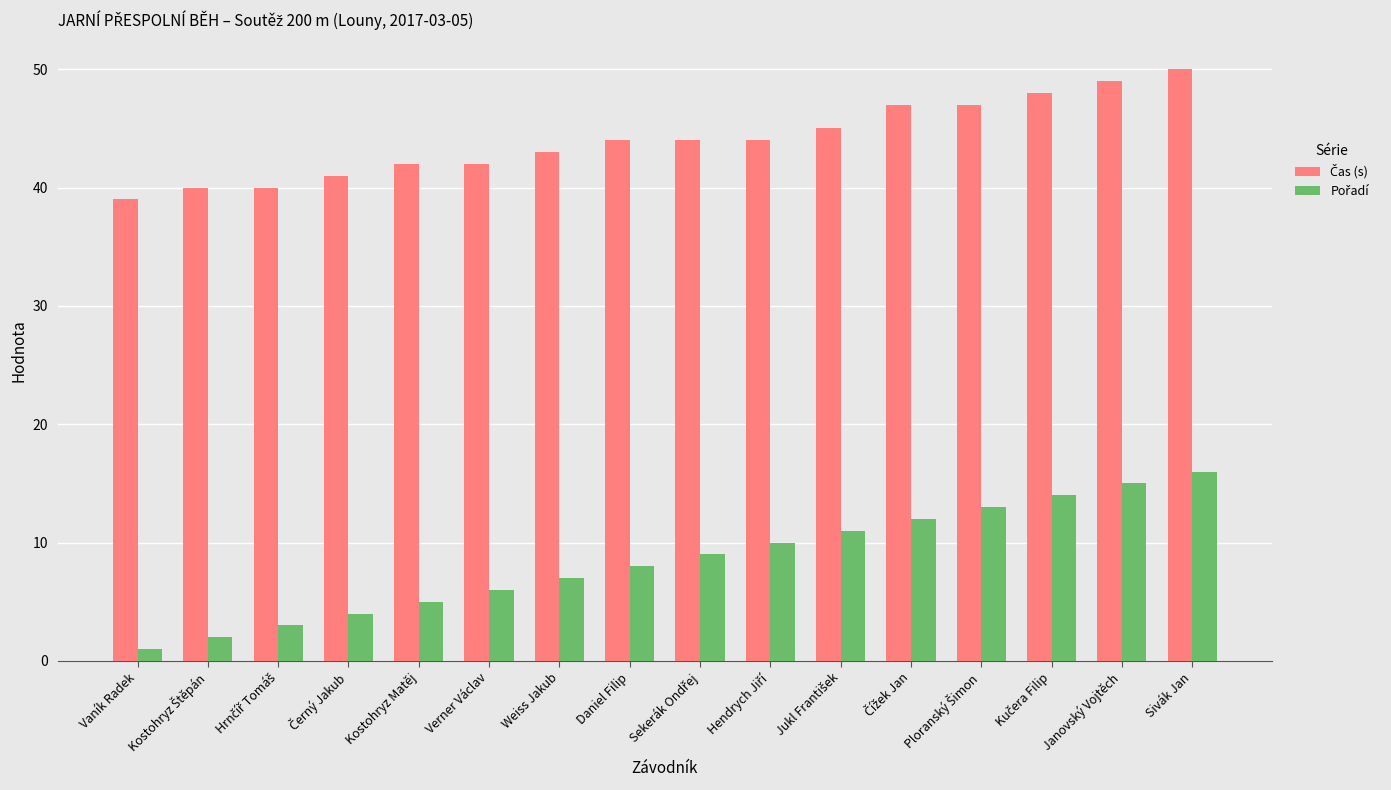

What is the difference between the highest and lowest values at Daniel Filip?

36